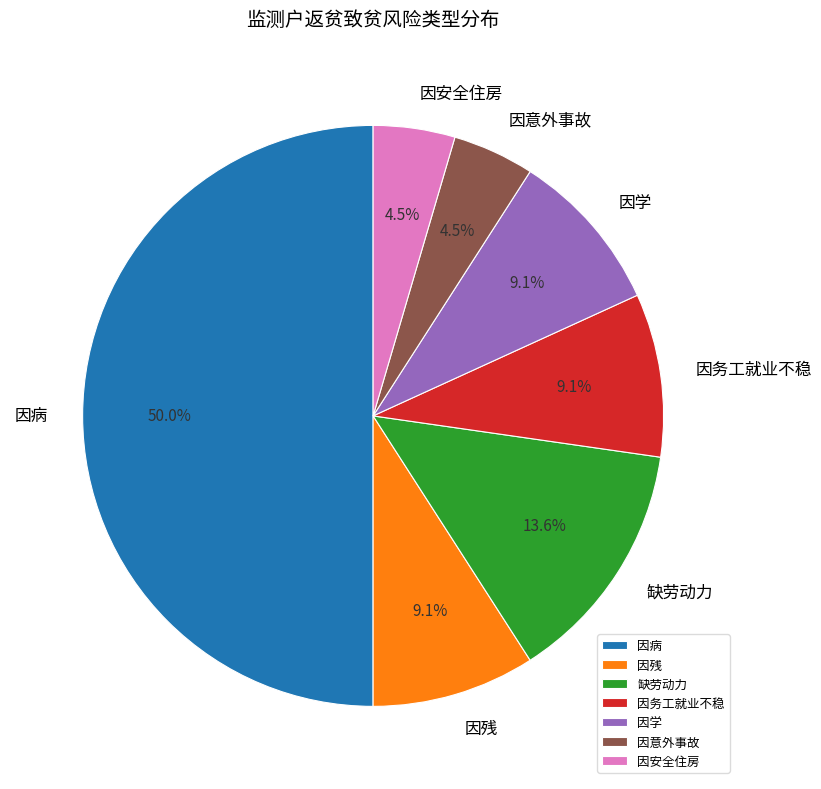

How many segments does this pie chart have?

7